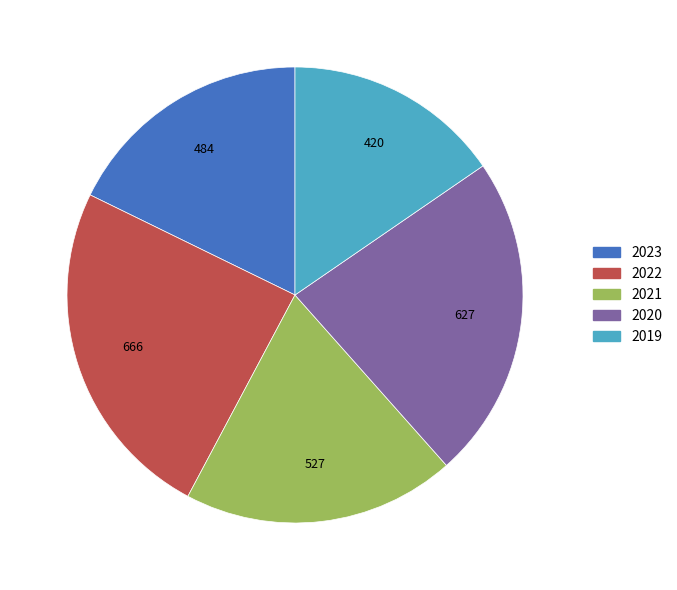

Is there a majority slice in this chart?

No